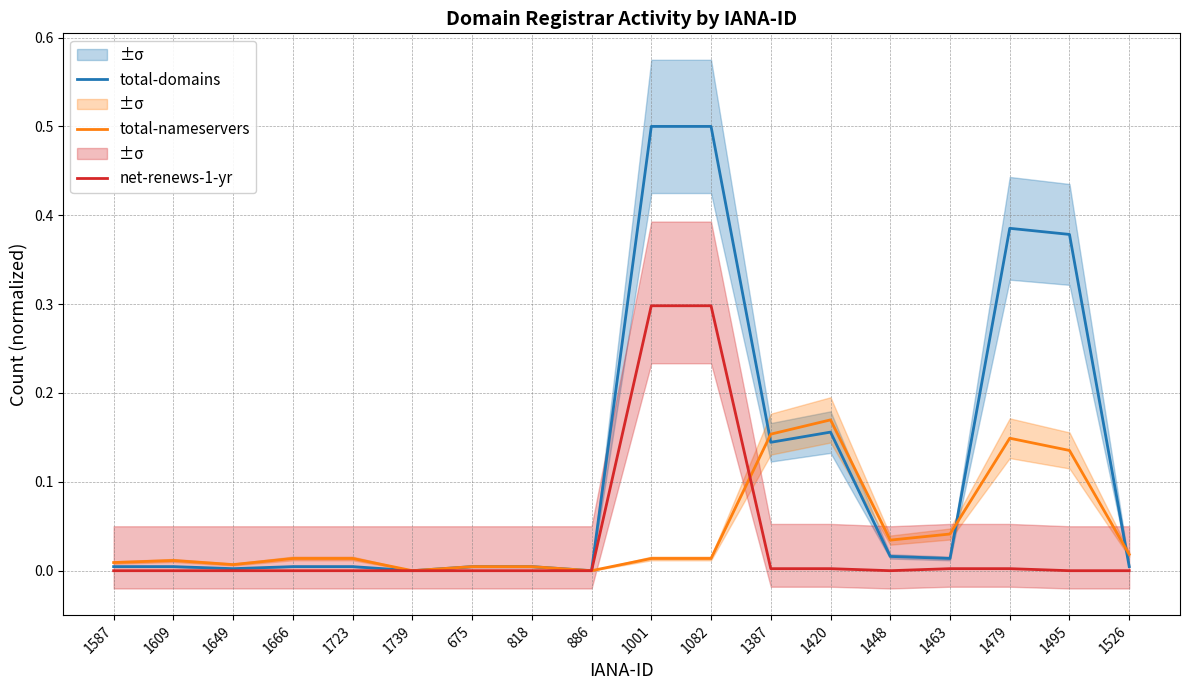

How many data points in total-nameservers are above 0?

16